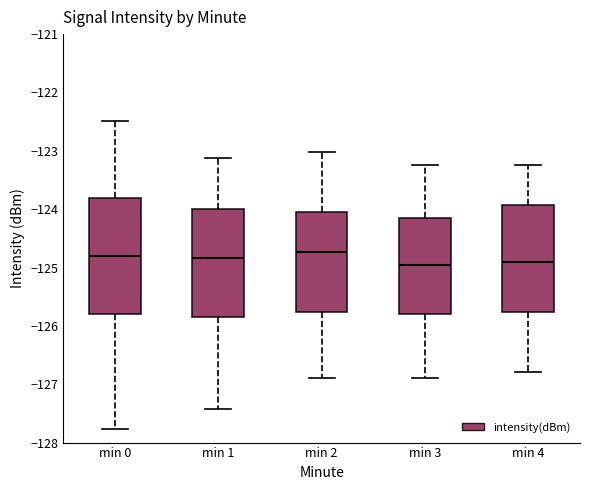

Comparing the boxes themselves (not the whiskers), which one is the tallest?

min 0